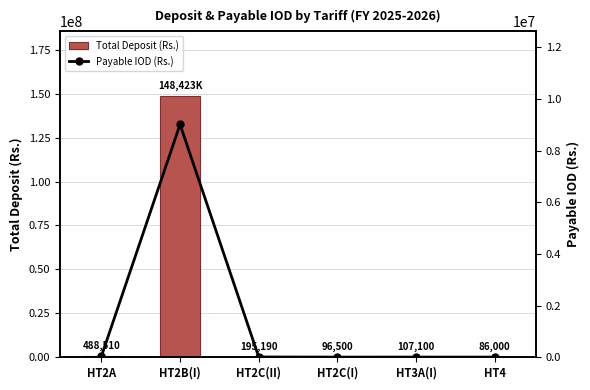

What are all the series names shown in the legend?

Total Deposit (Rs.), Payable IOD (Rs.)